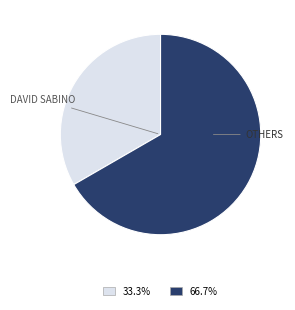

Is there any slice that represents more than half of the pie?

Yes